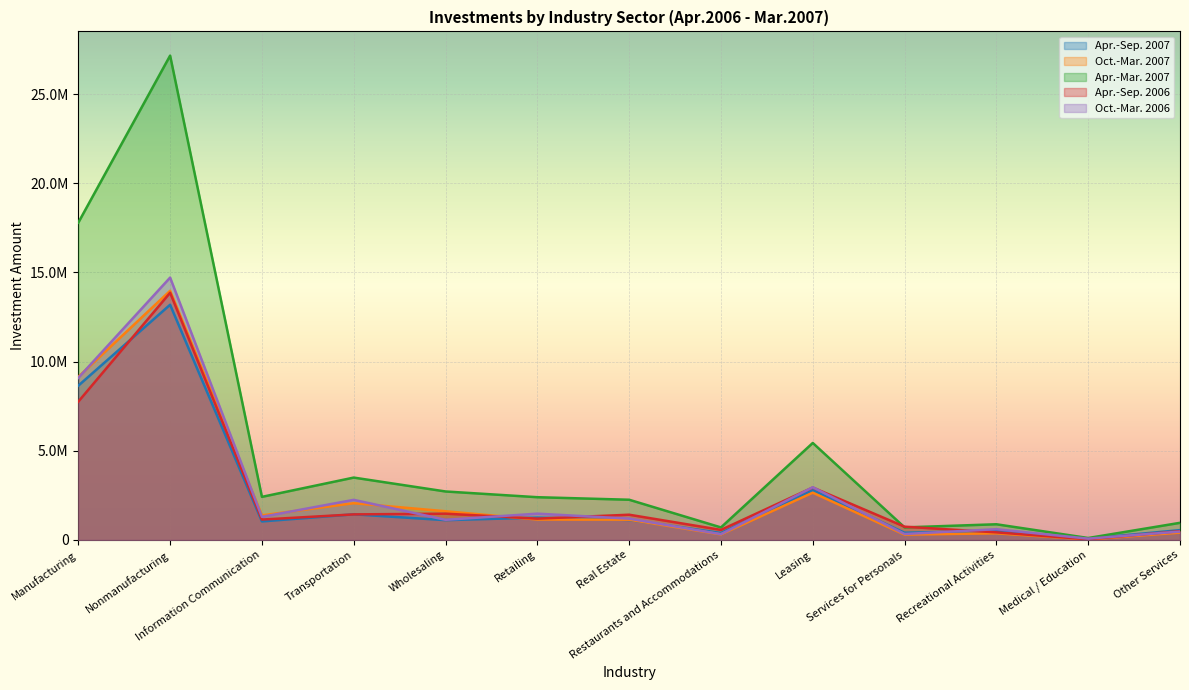

True or false: Apr.-Mar. 2007 has a value of 877852 at Recreational Activities.

True